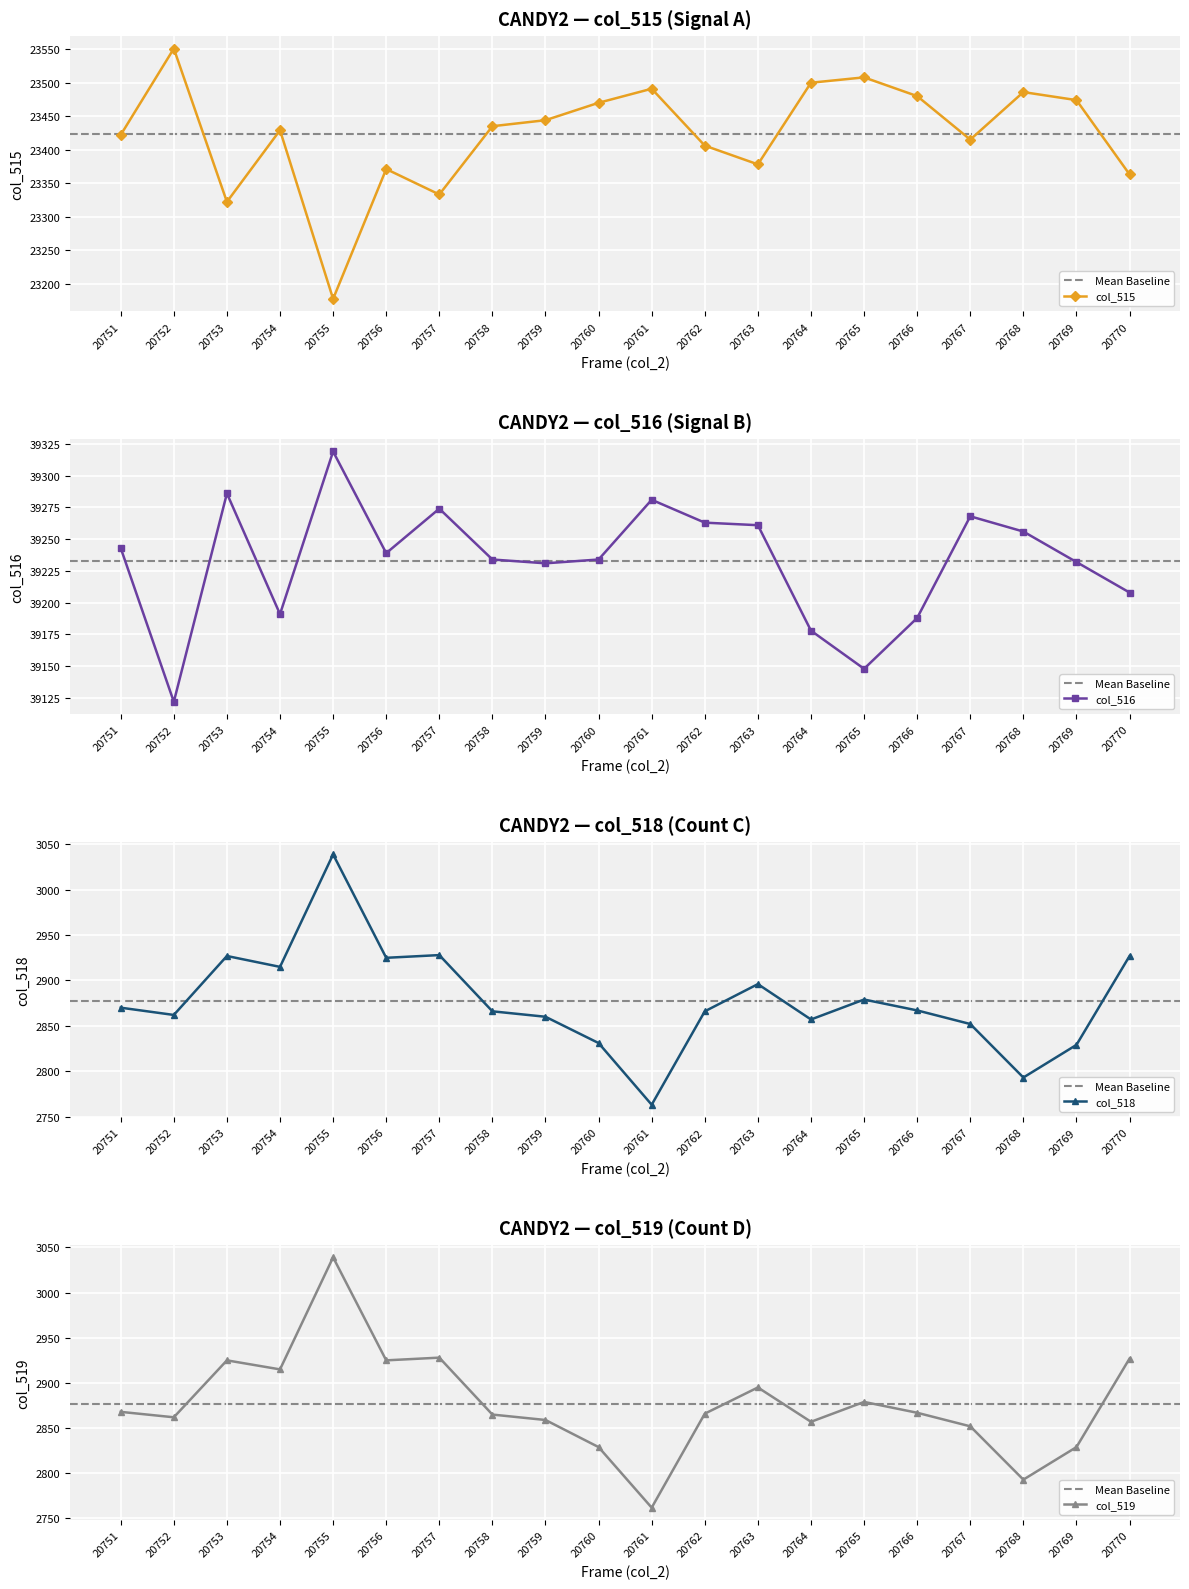

What value does the col_515 series have at 20751, to the nearest 5?

23420